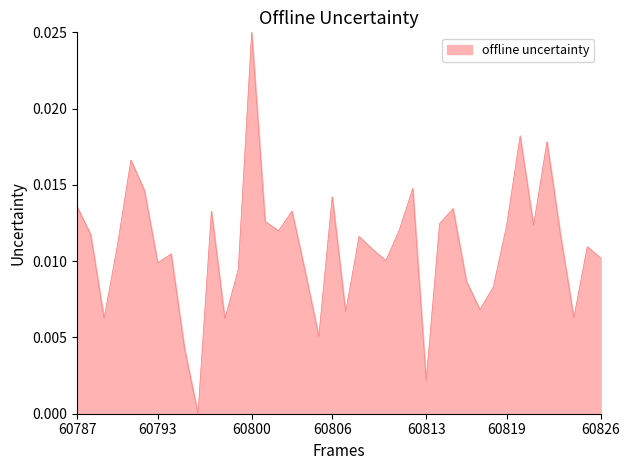

What is the sum of all values?

0.4